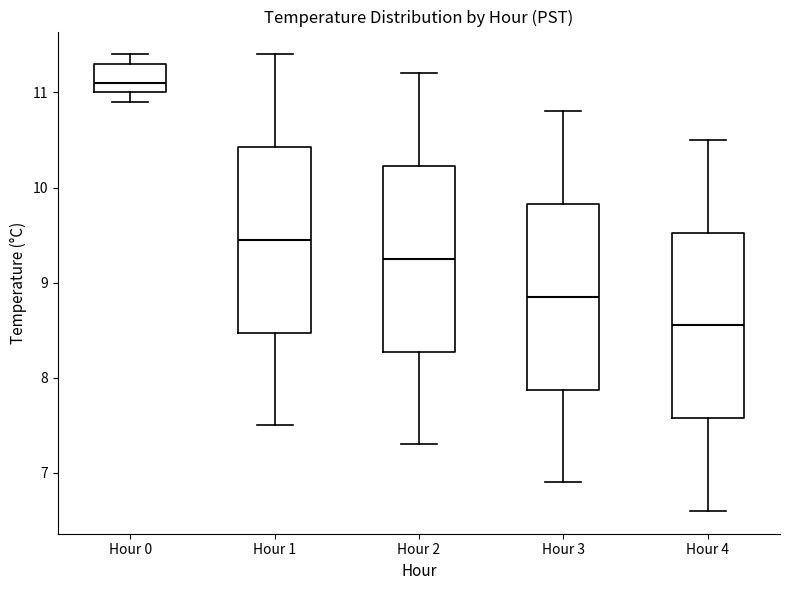

Which box's median line is the lowest?

Hour 4